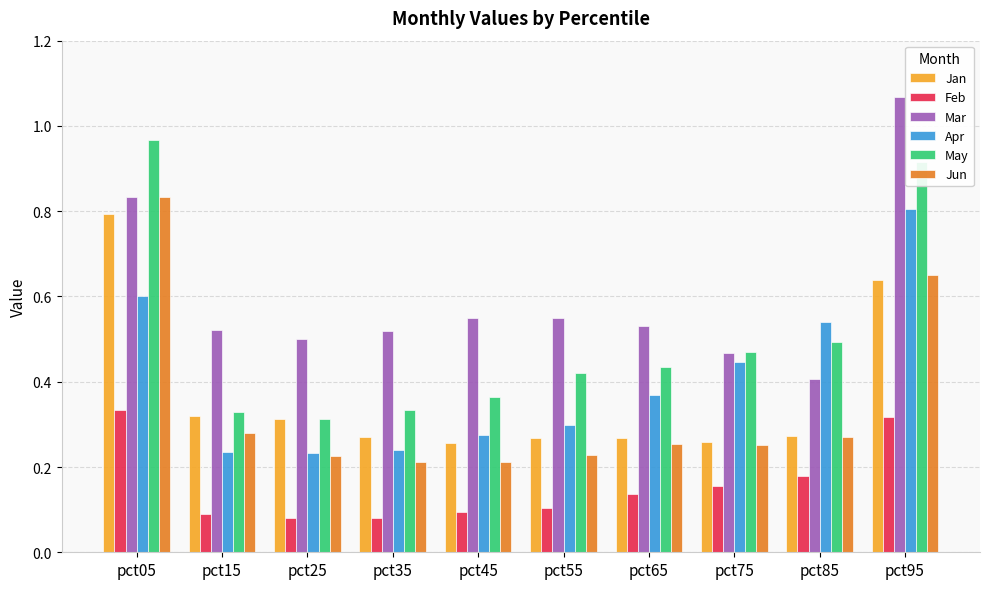

What are all the series names shown in the legend?

Jan, Feb, Mar, Apr, May, Jun